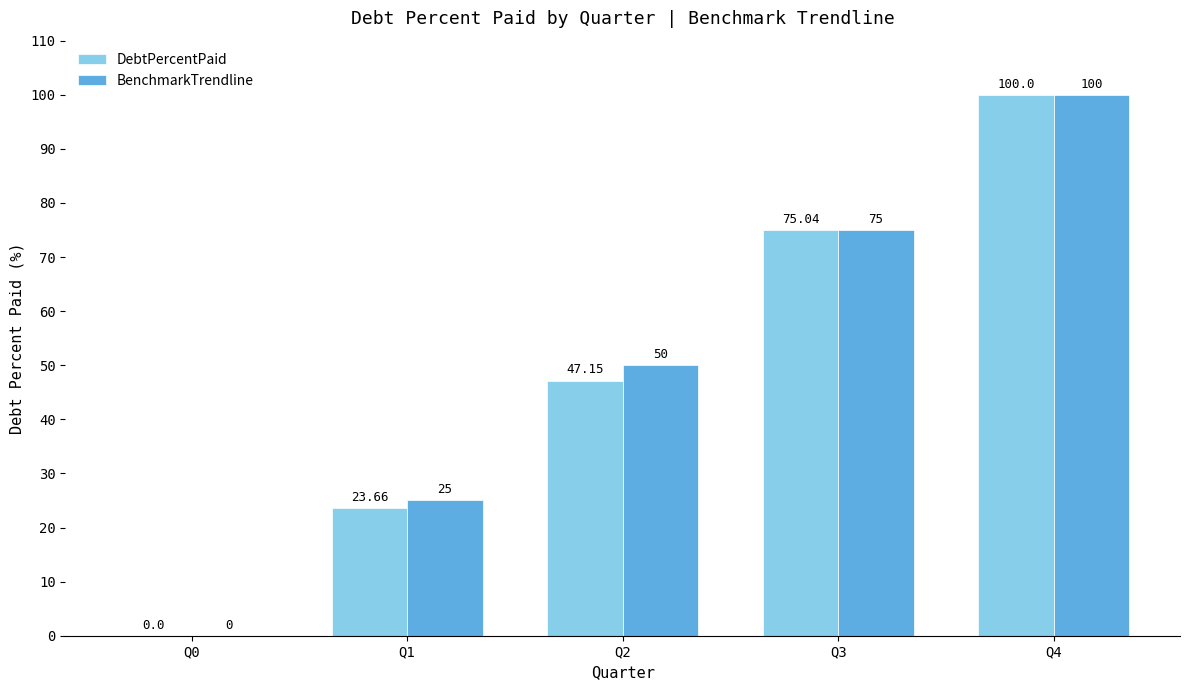

At which category is the sum across all series the highest?

Q4